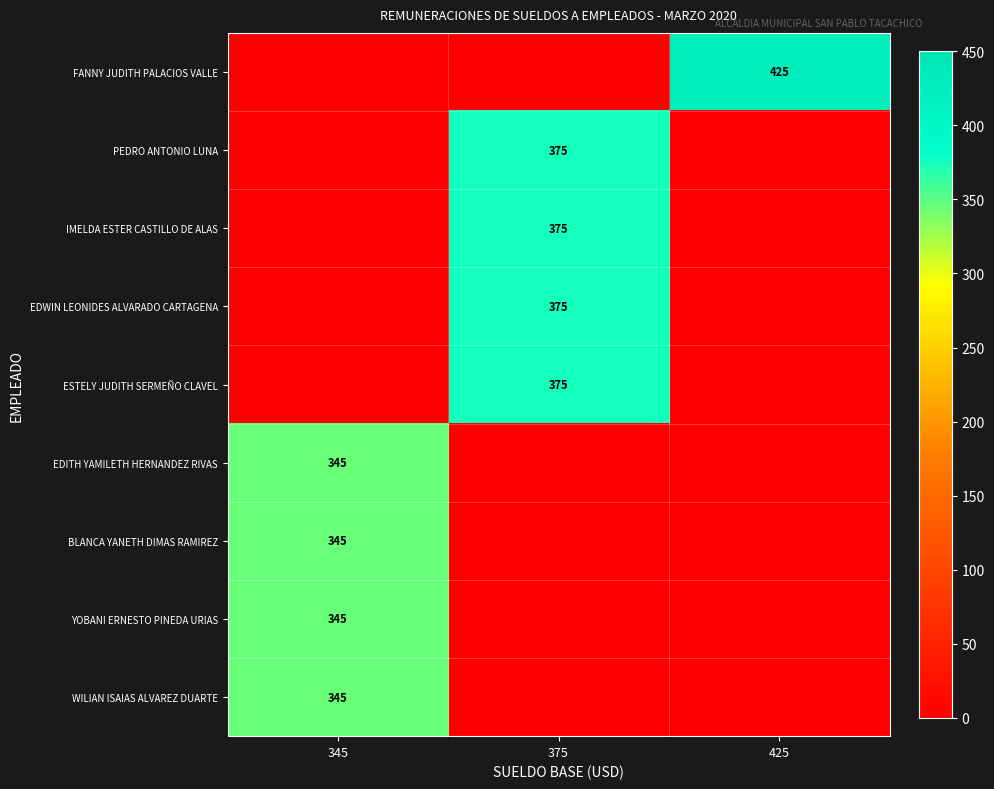

What is the greatest value displayed?

425